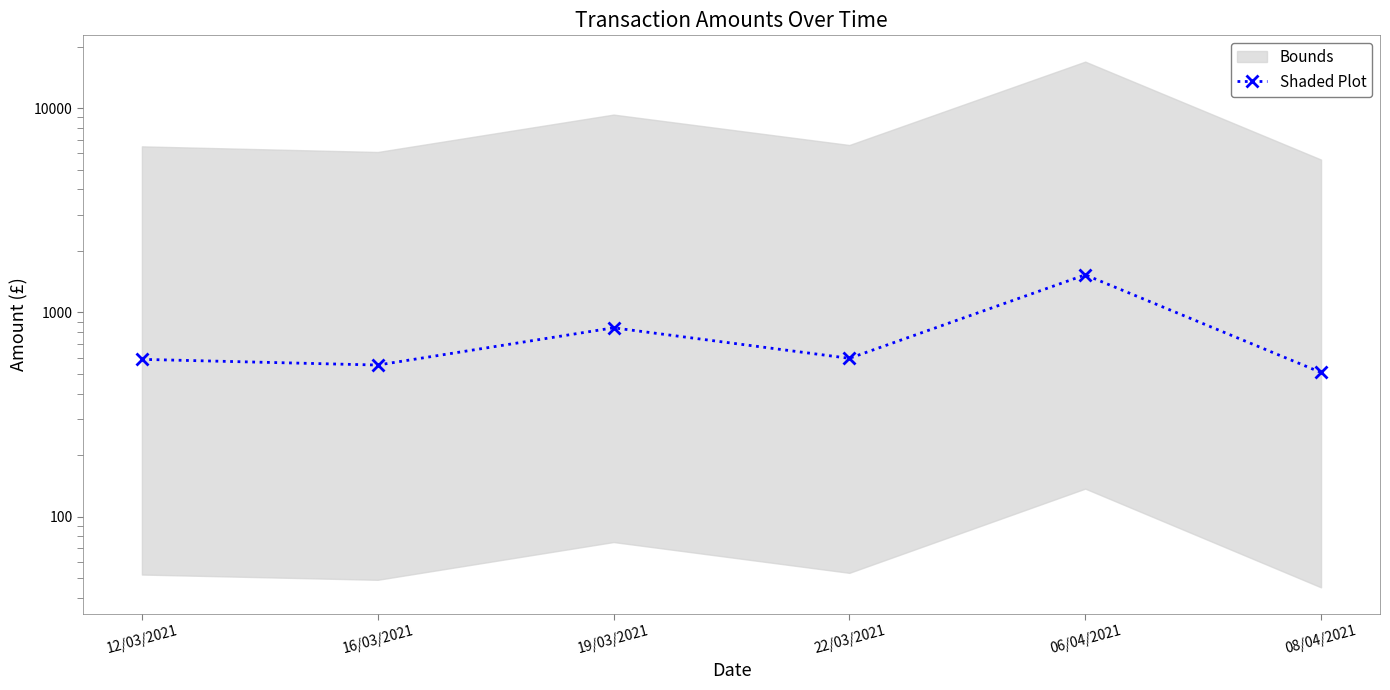

Rank the categories by value from highest to lowest.

06/04/2021, 19/03/2021, 22/03/2021, 12/03/2021, 16/03/2021, 08/04/2021